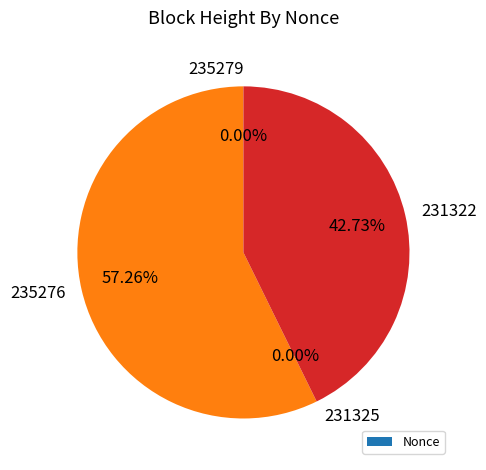

To the nearest percent, what is the difference between the largest and smallest slice percentages?

57%